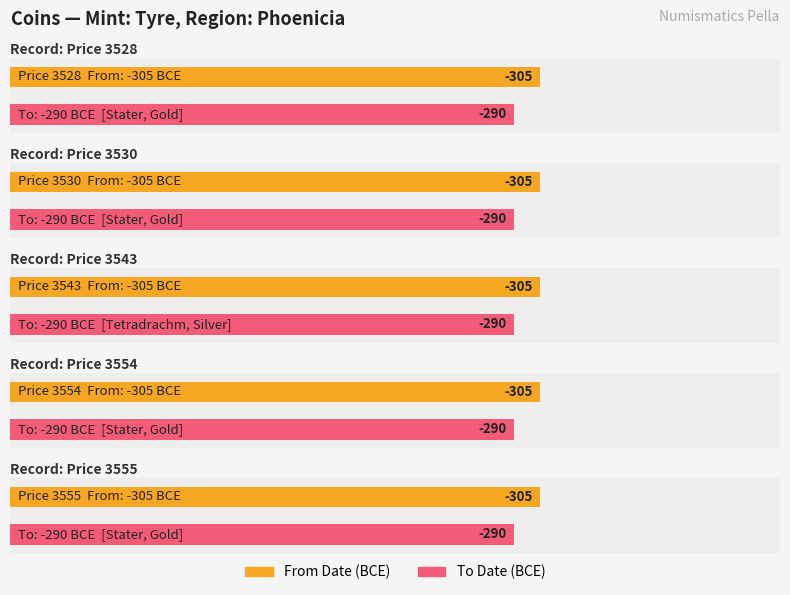

How many groups of bars are there?

5